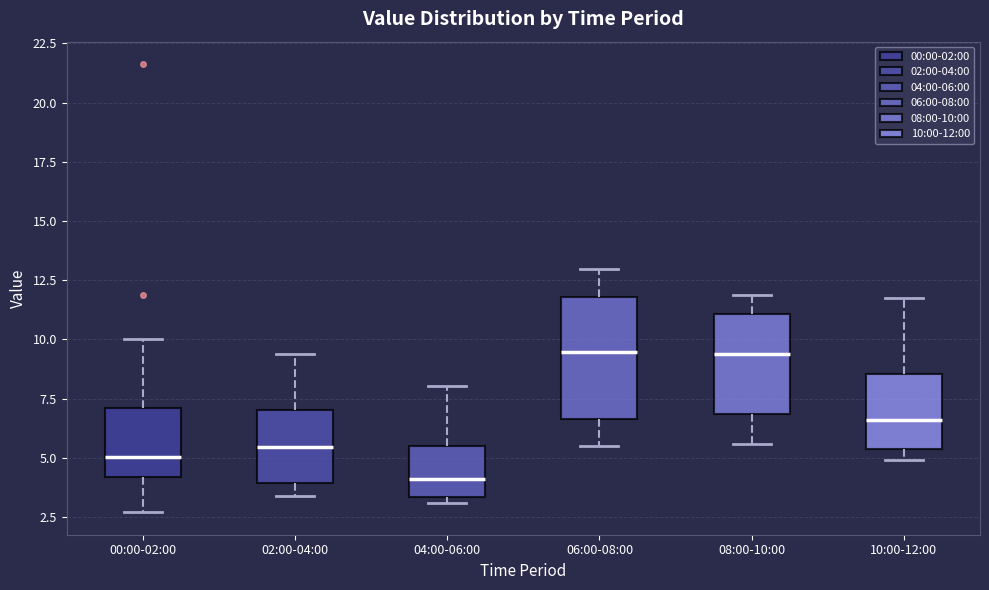

Reading left to right, read every box against the y-axis: the position of its median line, the range the box covers, and the ends of its whiskers. The values are not printed on the chart, so give them approximately, as read against the axis.

00:00-02:00: median 5.0, box 4.0 to 7.0, whiskers 2.5 to 10.0
02:00-04:00: median 5.5, box 4.0 to 7.0, whiskers 3.5 to 9.5
04:00-06:00: median 4.0, box 3.5 to 5.5, whiskers 3.0 to 8.0
06:00-08:00: median 9.5, box 6.5 to 12.0, whiskers 5.5 to 13.0
08:00-10:00: median 9.5, box 7.0 to 11.0, whiskers 5.5 to 12.0
10:00-12:00: median 6.5, box 5.5 to 8.5, whiskers 5.0 to 11.5